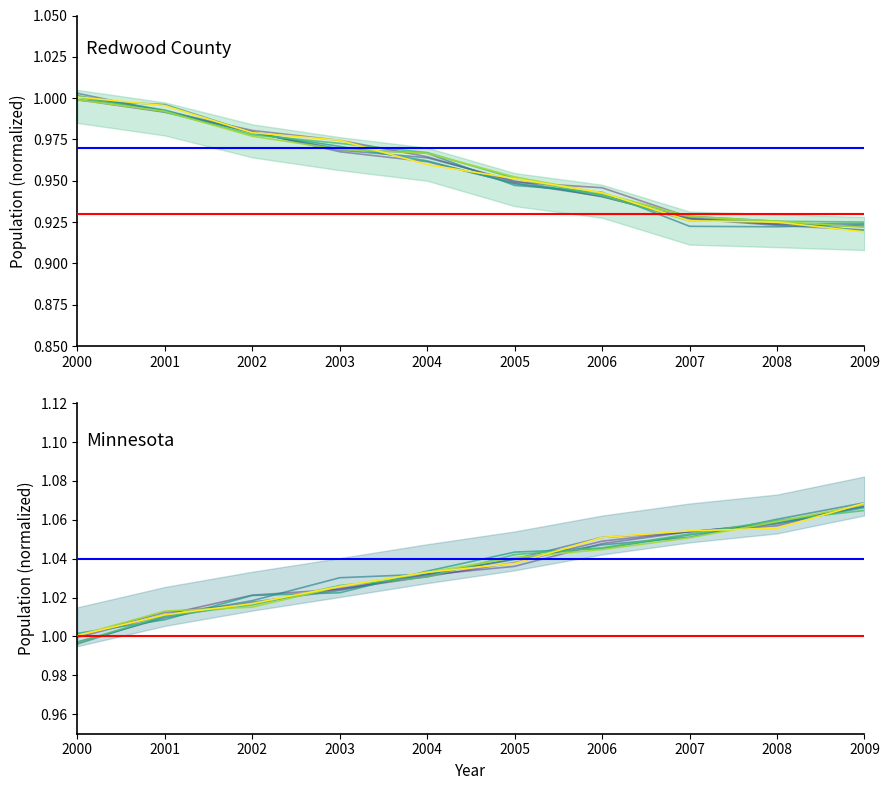

At 2000, list the series in order from smallest to largest.

Minnesota, Redwood County